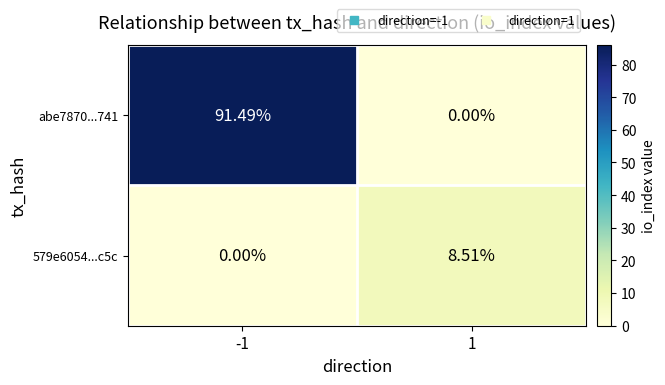

Is the value of 579e6054...c5c at 1 greater than the value of abe7870...741 at 1?

Yes